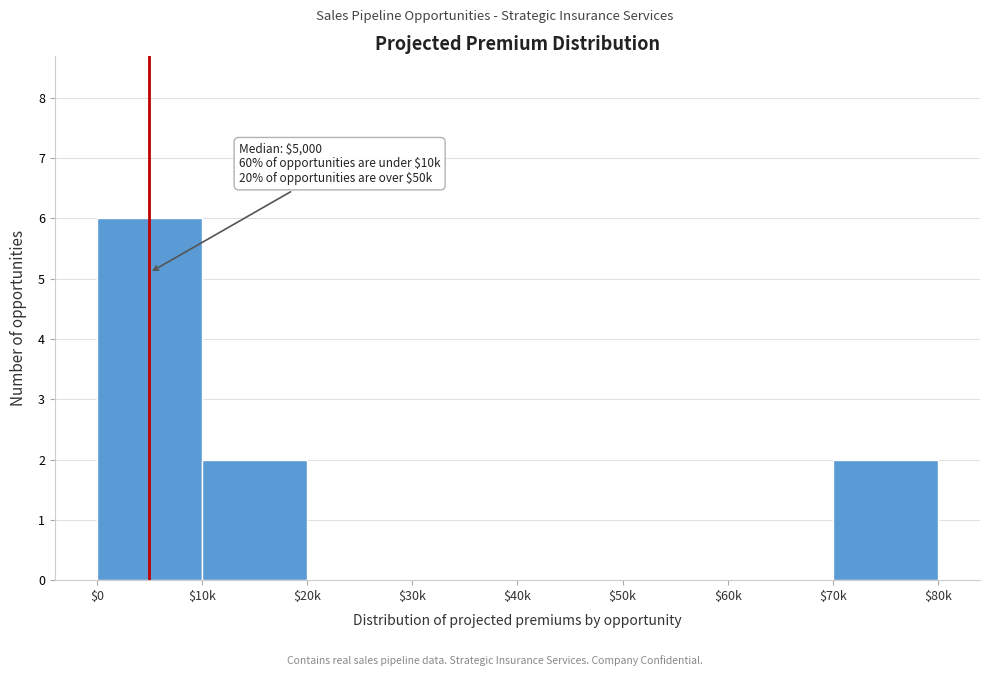

What is the sum of all values?

10